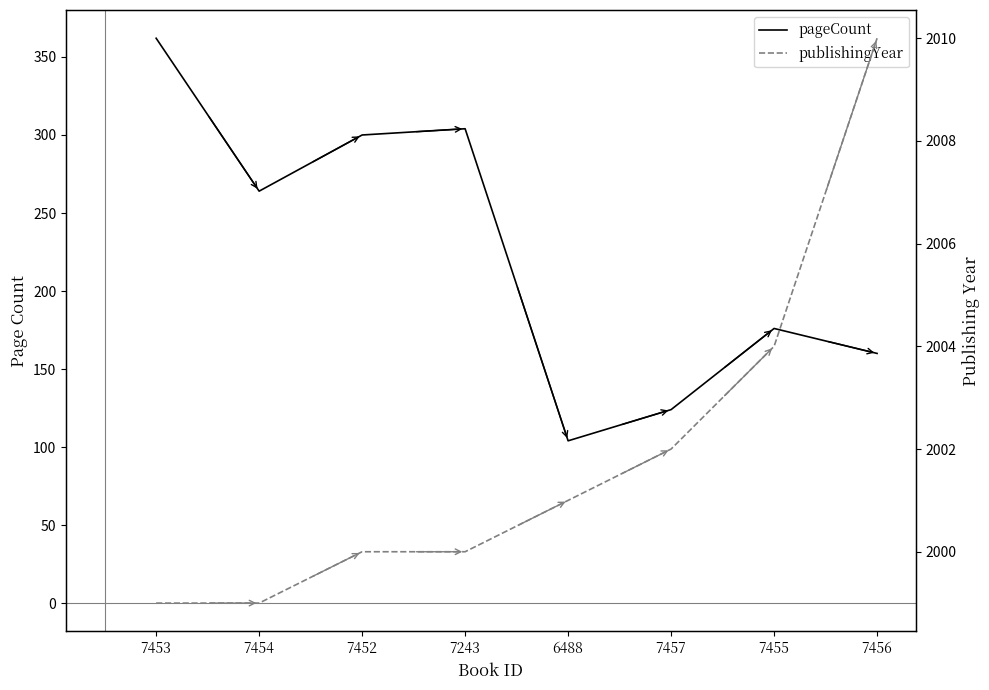

Does the chart have visible grid lines?

No